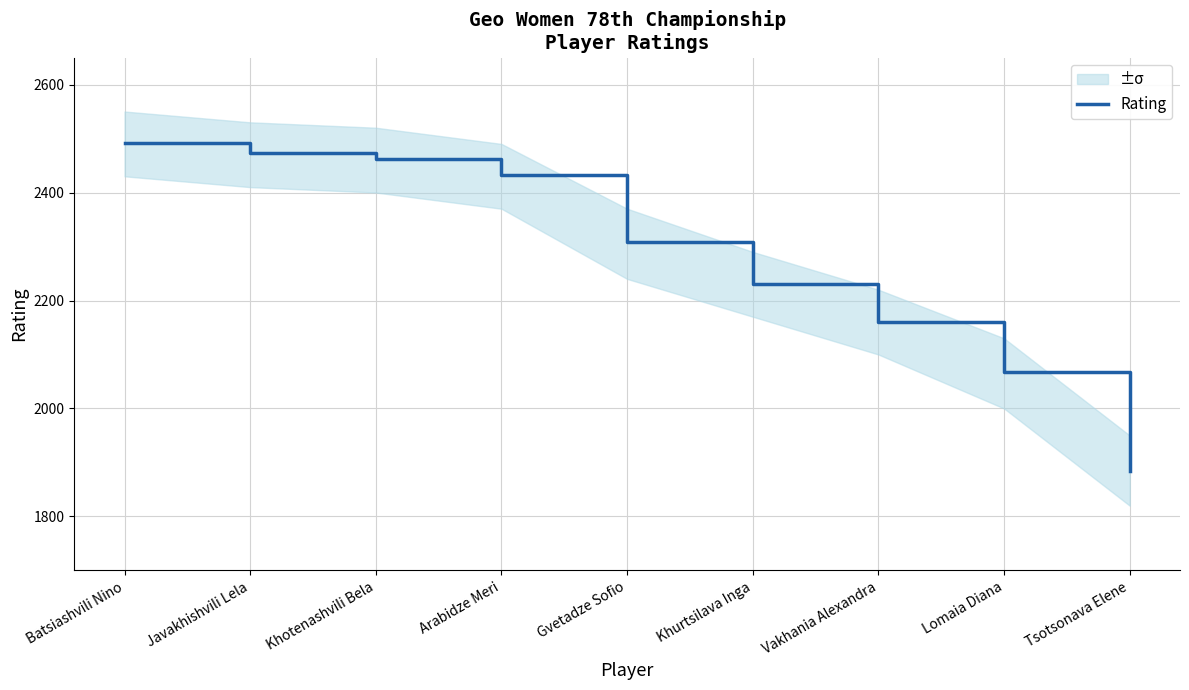

What is the label of the 7th point from the right?

Khotenashvili Bela